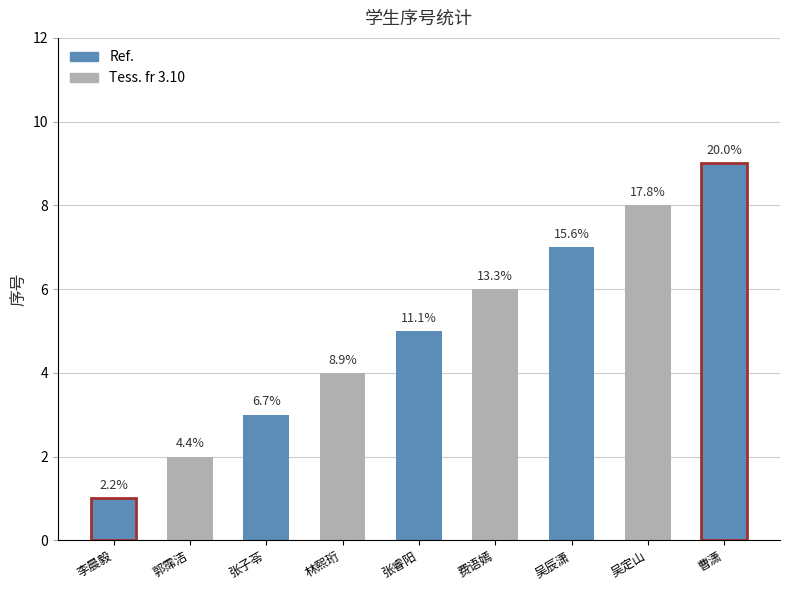

Which label corresponds to the largest value in the chart?

曹潇